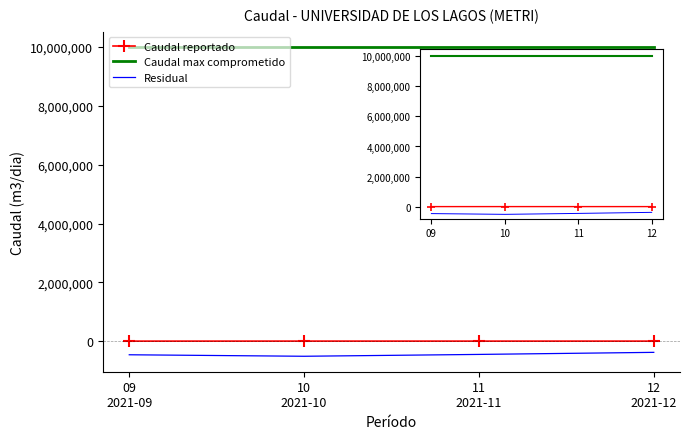

What position from the left is 10
2021-10?

2